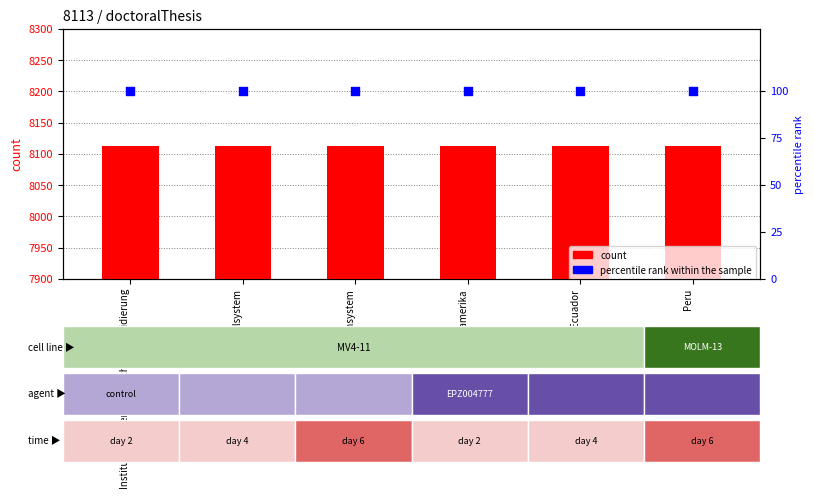

Is the value of count at Peru greater than the value of percentile rank within the sample at Institutionen demokratische Konsolidierung?

Yes